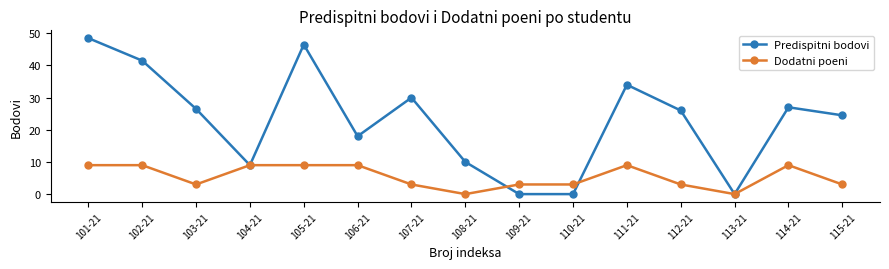

What are all the series names shown in the legend?

Predispitni bodovi, Dodatni poeni